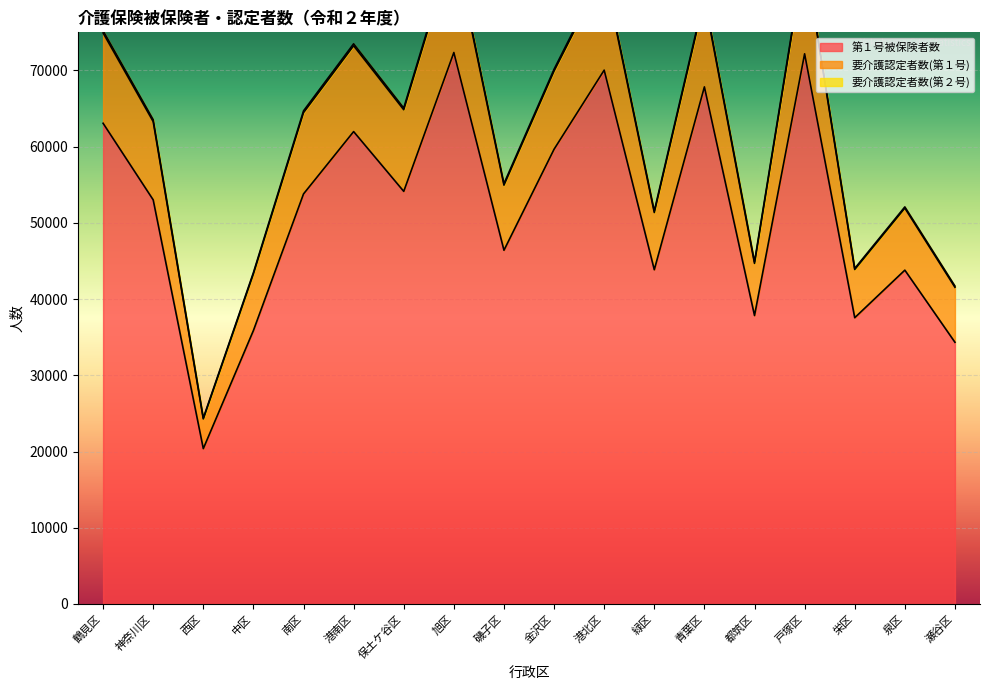

Reading left to right, what are all the values shown in this chart?

第１号被保険者数: 63070	53019	20380	35878	53799	61977	54134	72354	46408	59663	70040	43852	67843	37843	72184	37558	43797	34334
要介護認定者数(第１号): 75216	63547	24393	43477	64696	73498	65072	86791	55150	70158	83192	51555	79699	44879	85351	44021	52097	41711